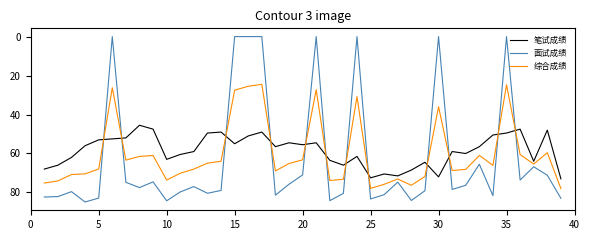

What is the average value of the 笔试成绩 series?

58.4